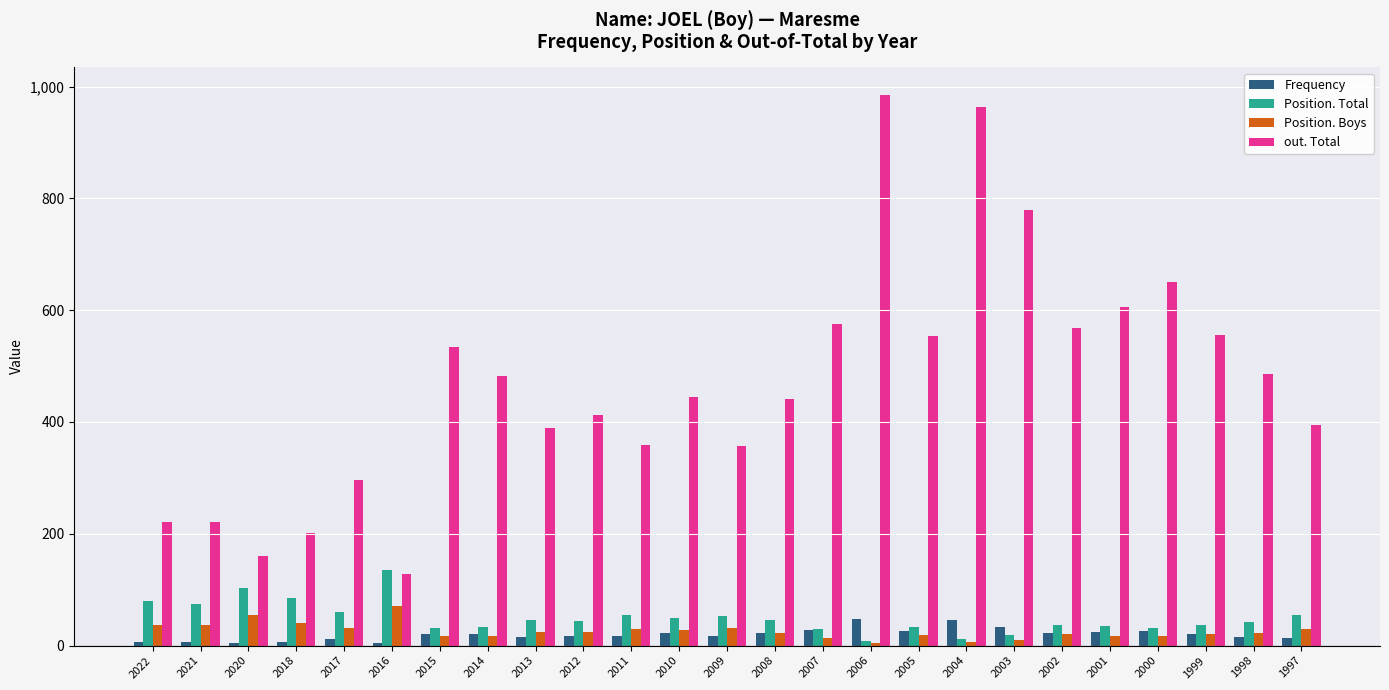

True or false: out. Total has a value of 651 at 2000.

True